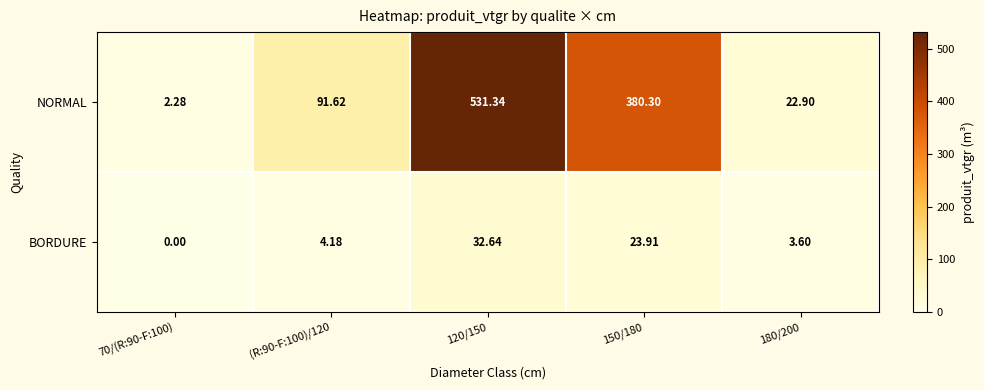

Count the number of categories in the chart.

5